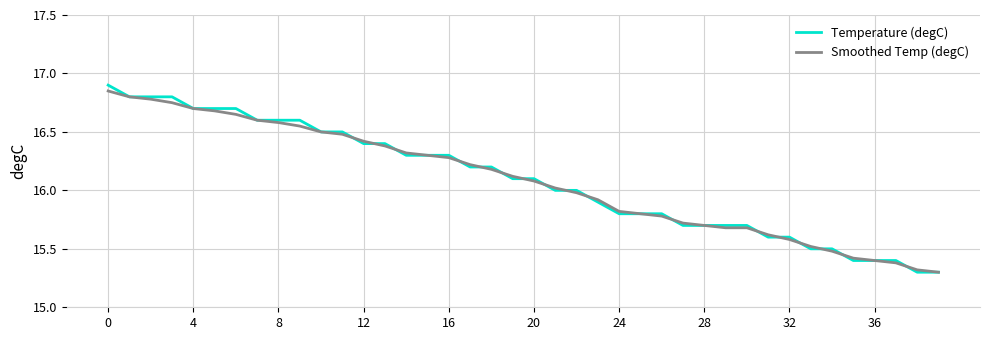

Which series has the widest spread of values?

Temperature (degC)